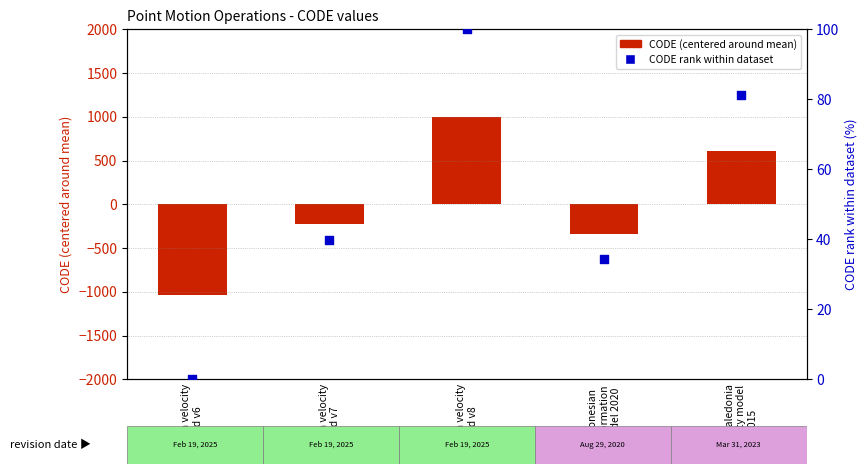

Which series reaches the minimum Y coordinate?

CODE (centered)